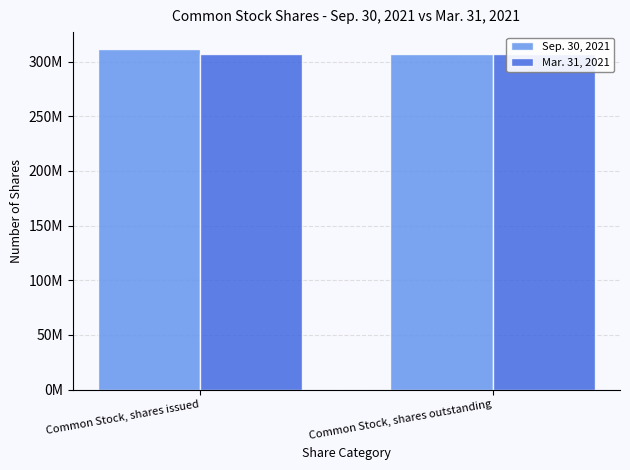

Which series has the largest total across all categories?

Sep. 30, 2021